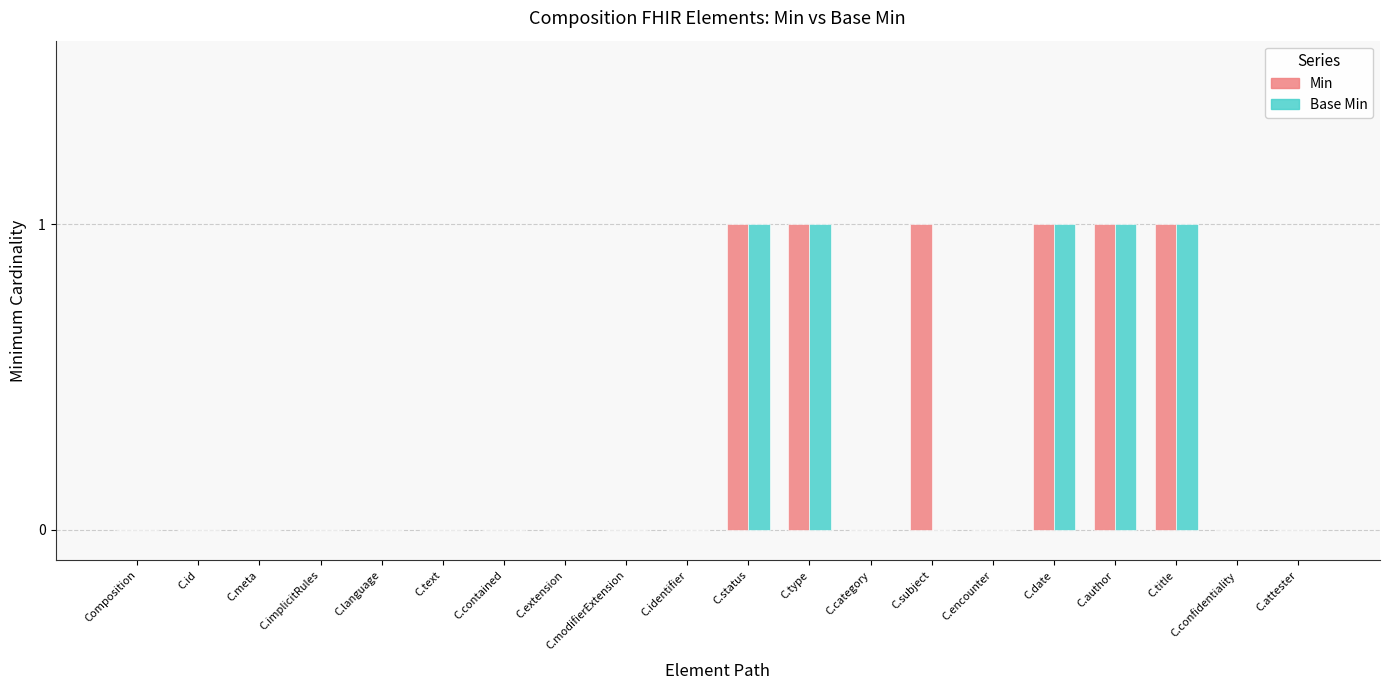

The value of Min at C.subject is 1. True or false?

True